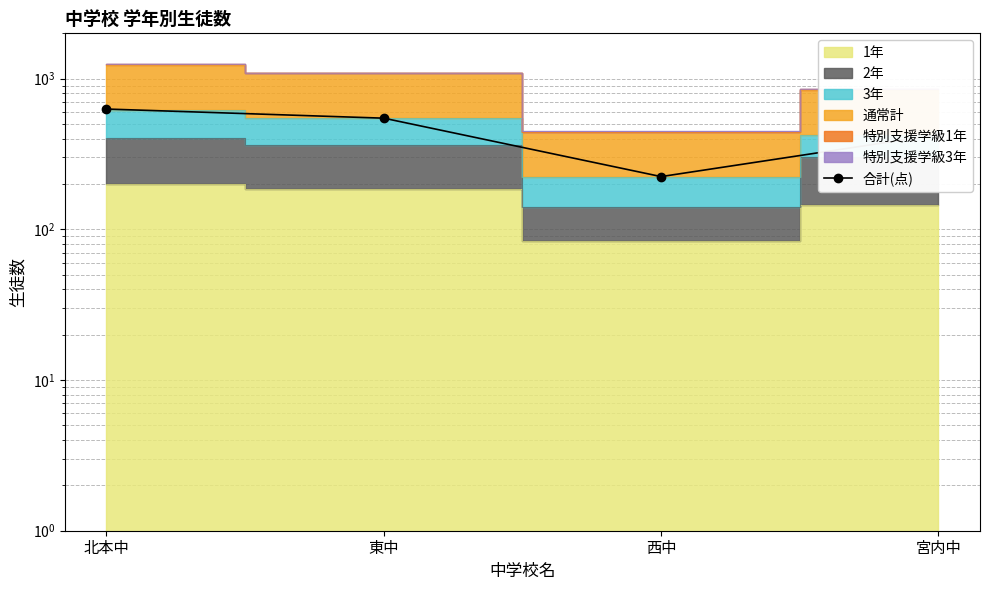

How many points are lower than both their immediate neighbors (excluding endpoints)?

1